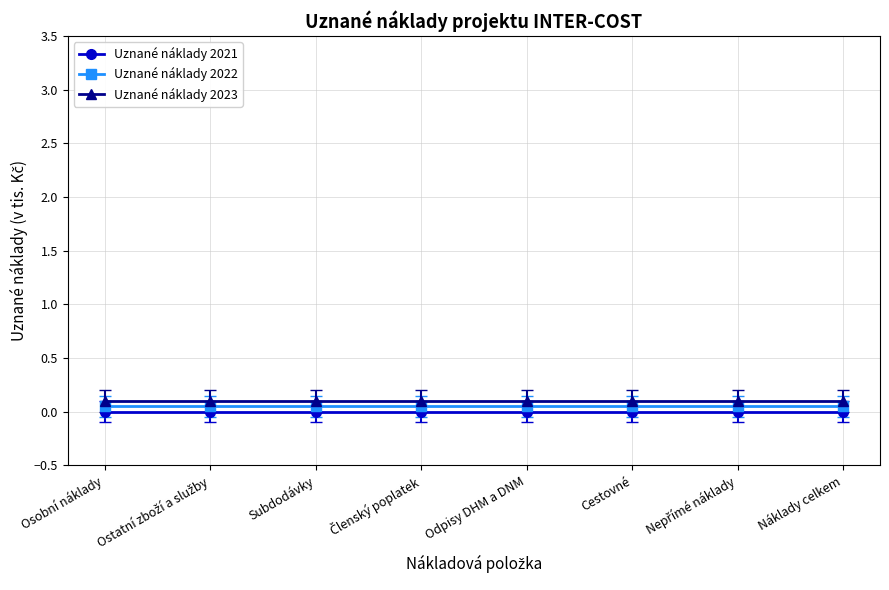

Which has a higher value, Nepřímé náklady or Odpisy DHM a DNM?

Nepřímé náklady